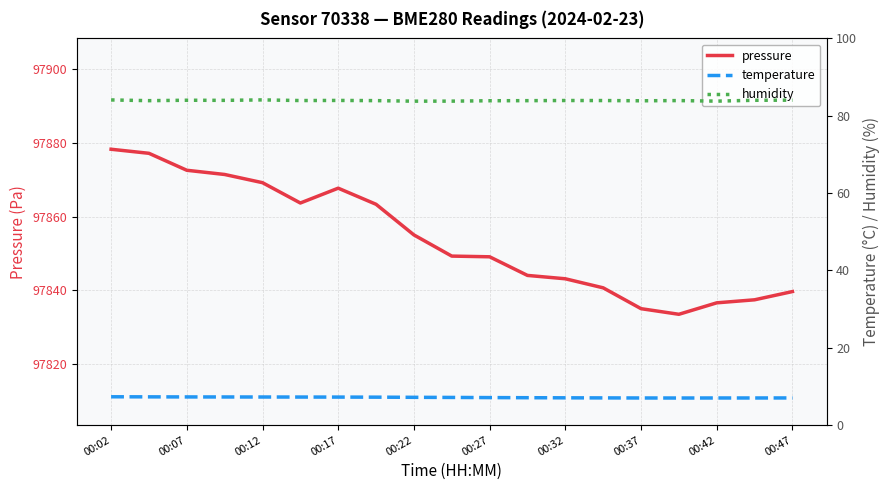

What value does the temperature series have at 13?

7.0